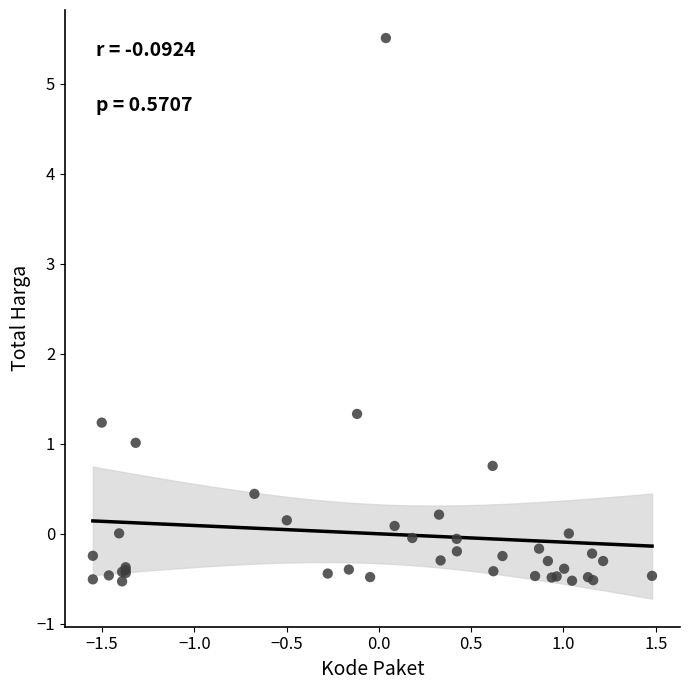

What Y value in the scatter plot is closest to 2?

1.3